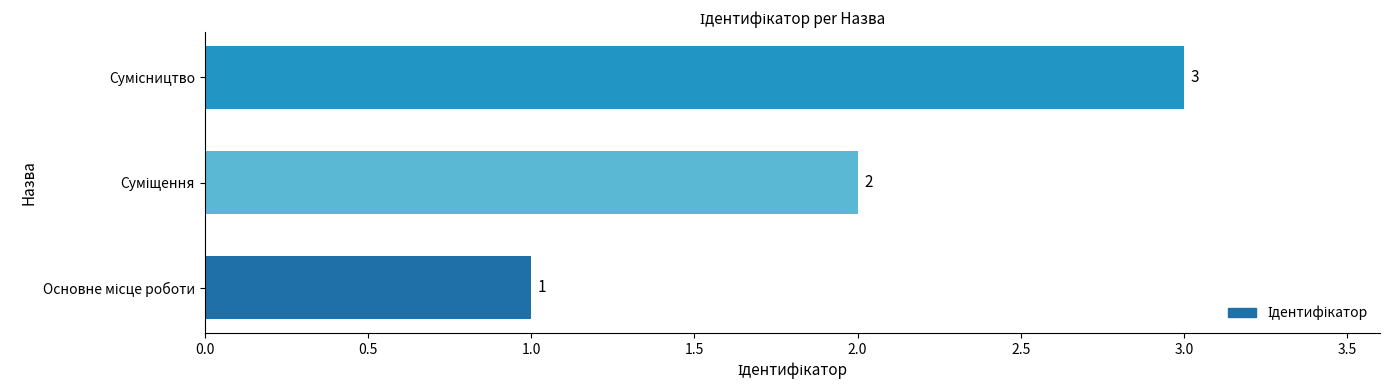

What is the sum of all values?

6